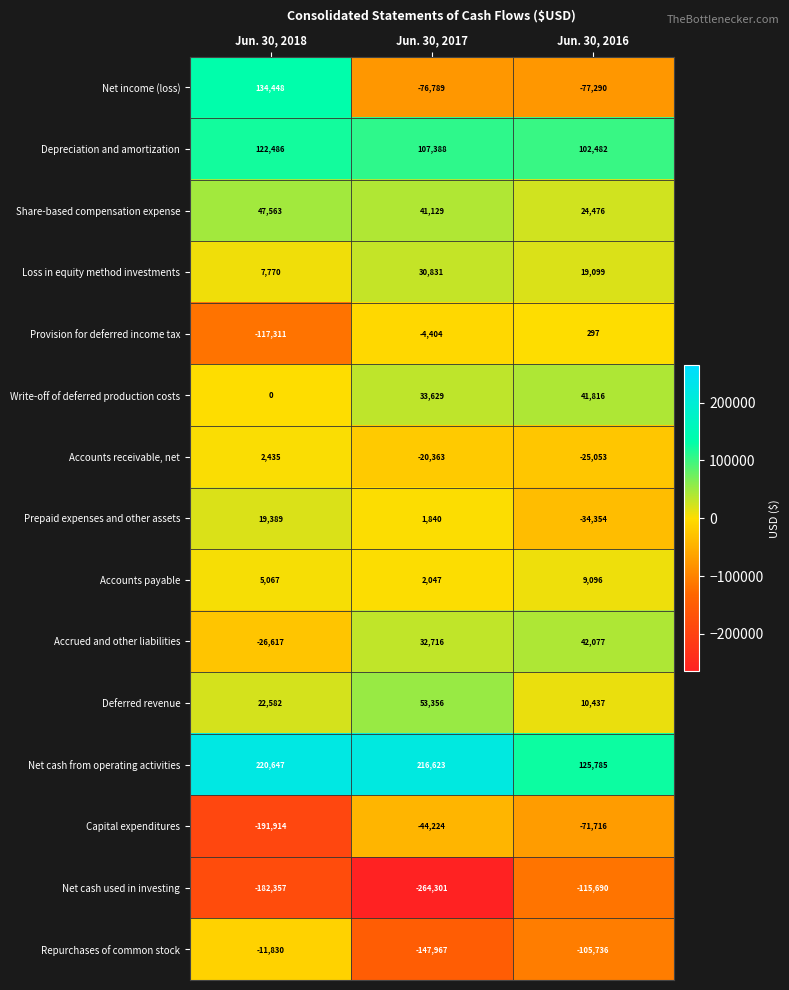

What is the average value of the Repurchases of common stock series?

-88511